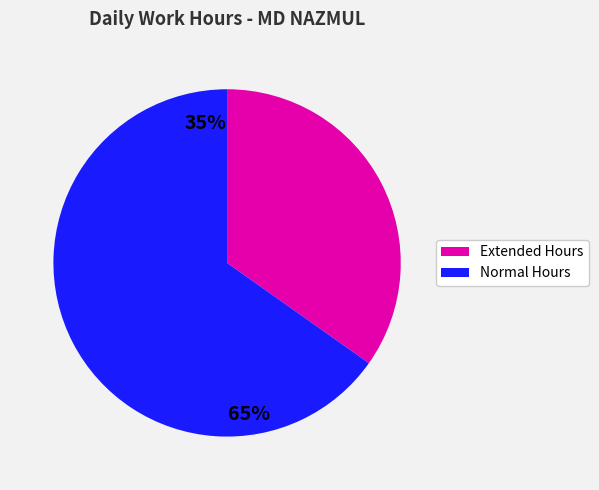

How many segments does this pie chart have?

2